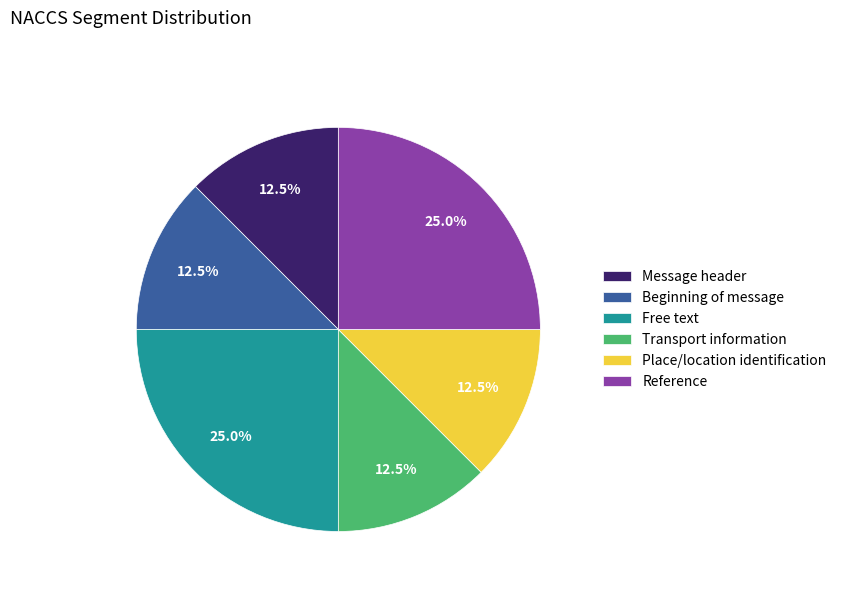

Does Beginning of message account for over 50% of the chart?

No